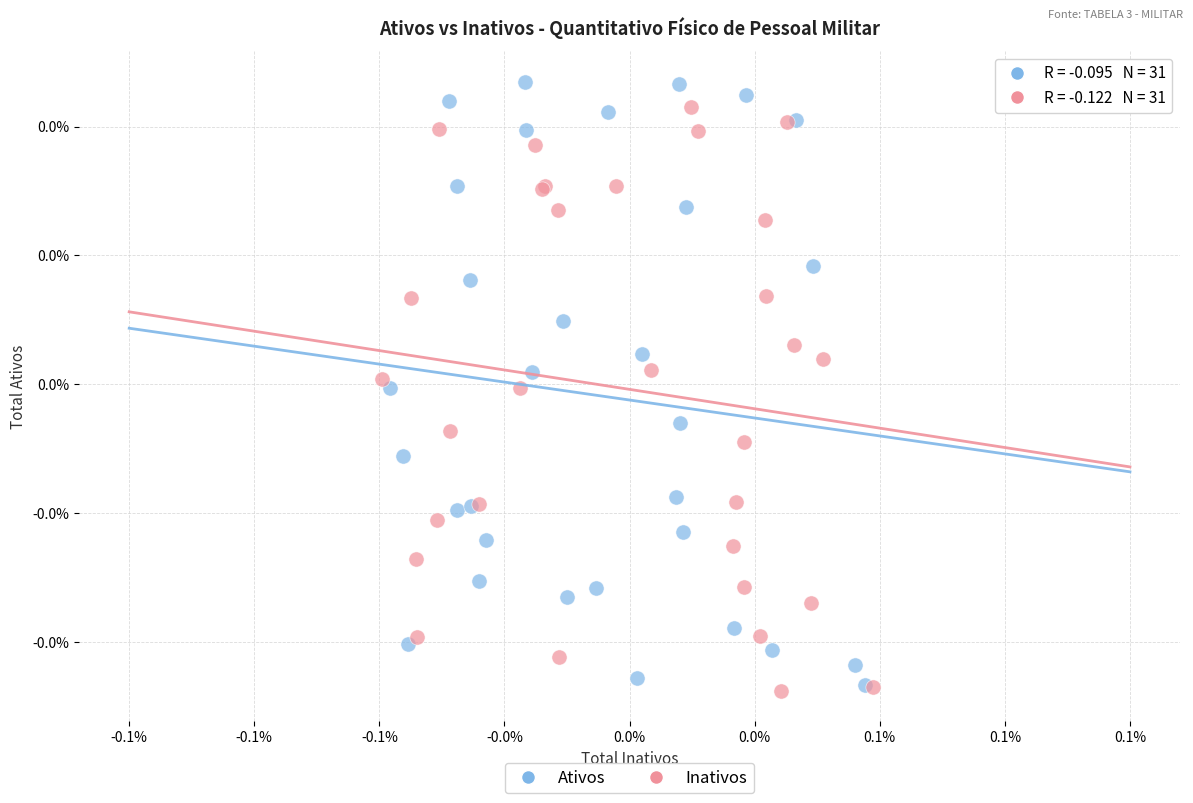

Which series reaches the minimum Y coordinate?

Inativos